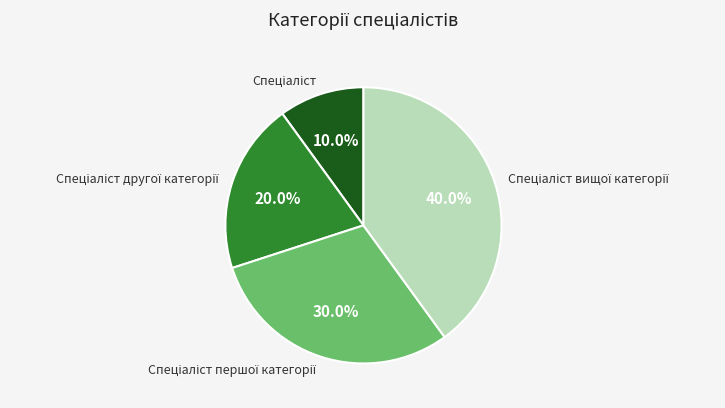

Is there any slice that represents more than half of the pie?

No